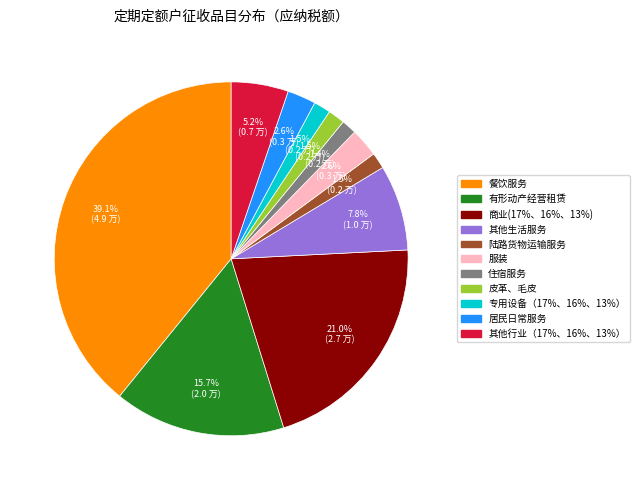

Which slice is the largest?

餐饮服务